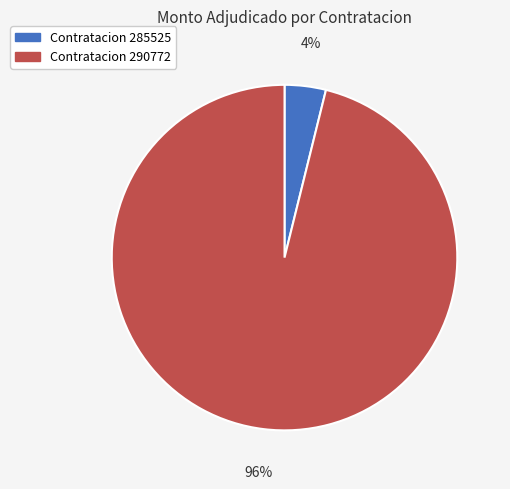

How many segments does this pie chart have?

2